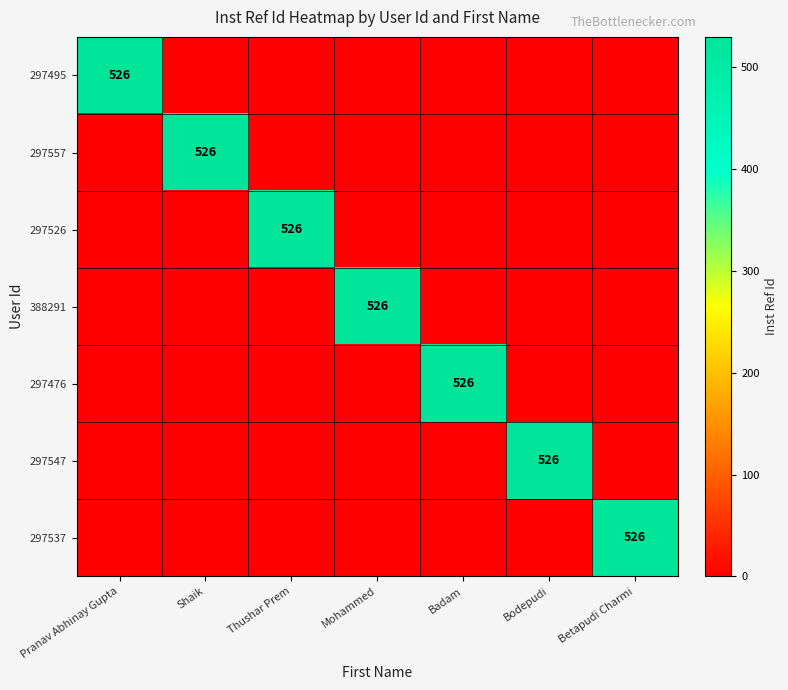

Is it true that 297526 equals 526 at Thushar Prem?

True